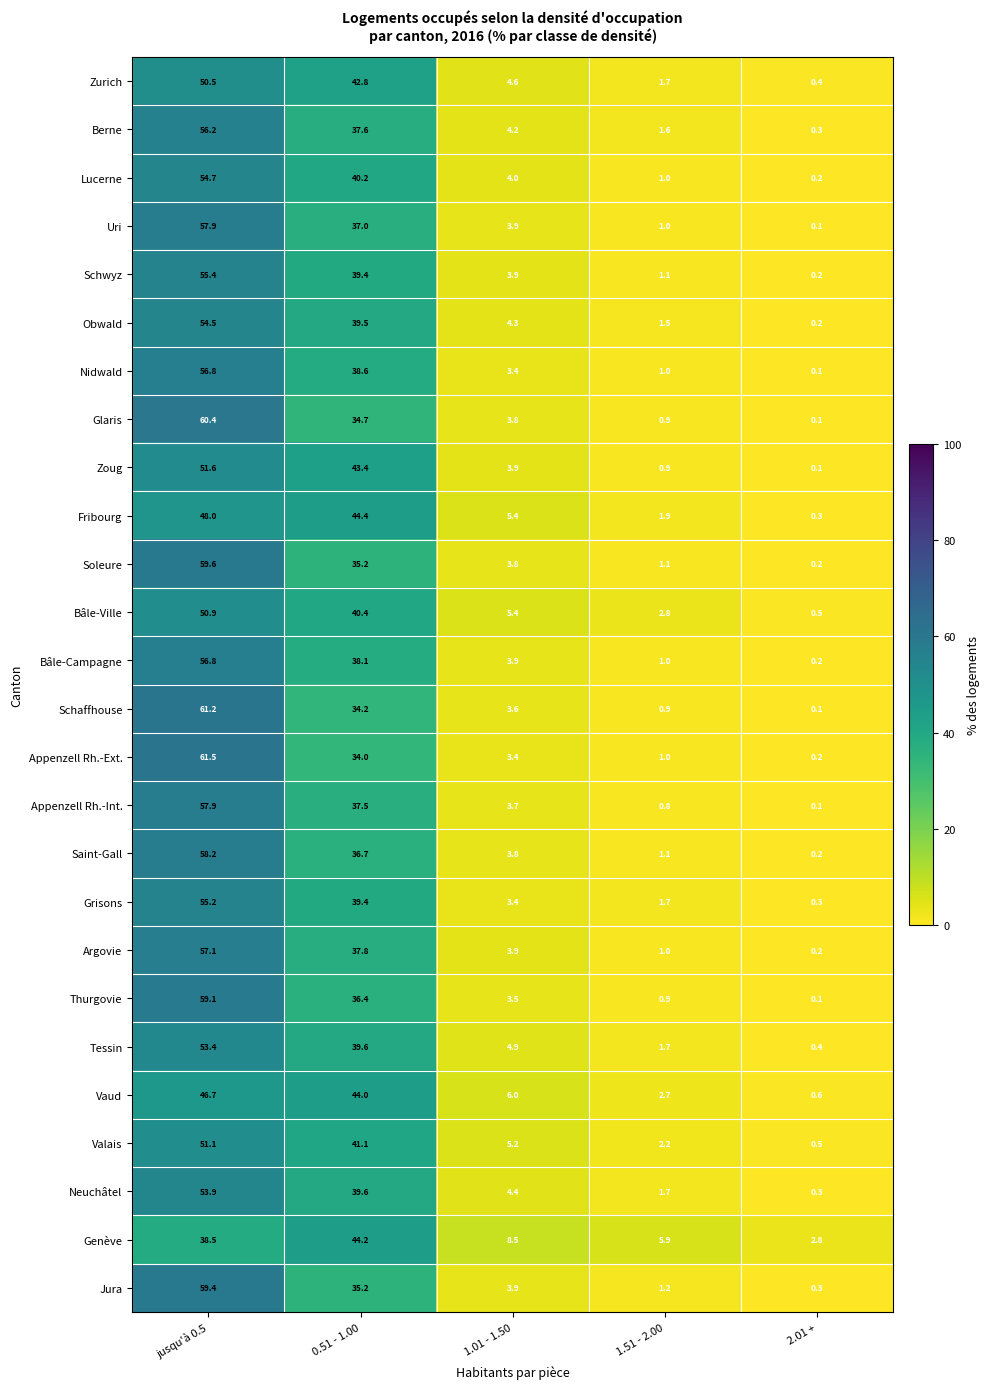

True or false: Neuchâtel has a value of 25.7 at jusqu'à 0.5.

False